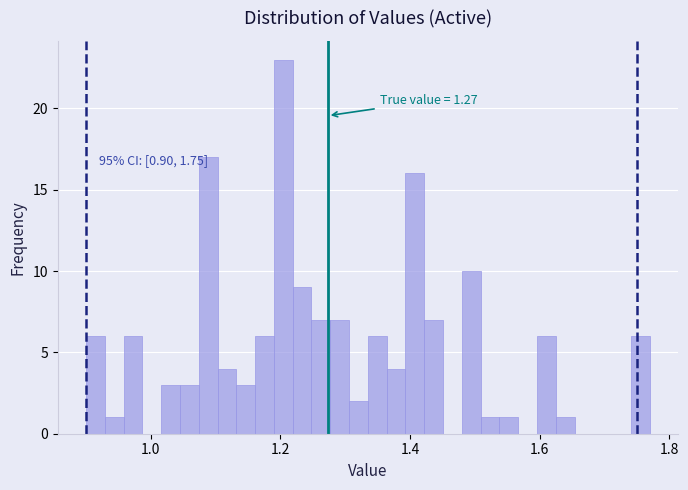

Around what value on the x-axis is the tallest bar? Give the approximate position of its centre, as read against the axis.

1.20